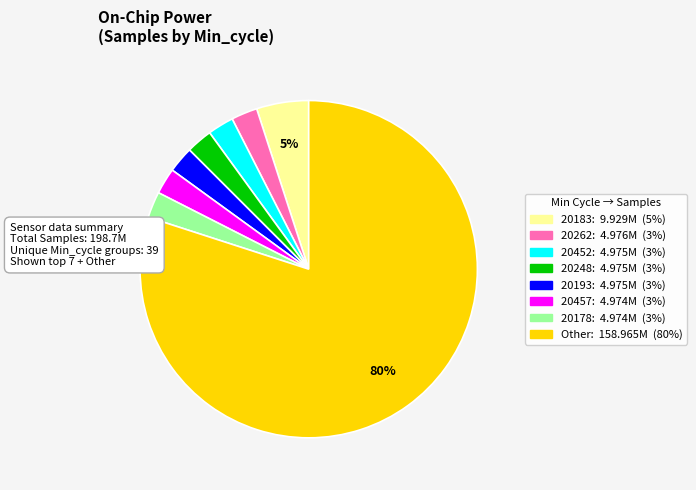

Does any single category account for the majority?

Yes